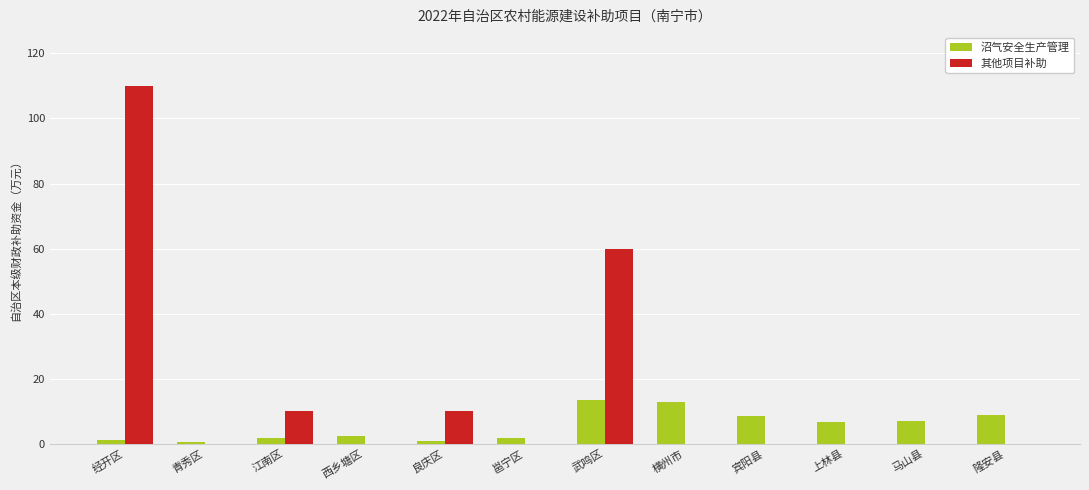

Is it true that 沼气安全生产管理 equals 12.8 at 横州市?

True